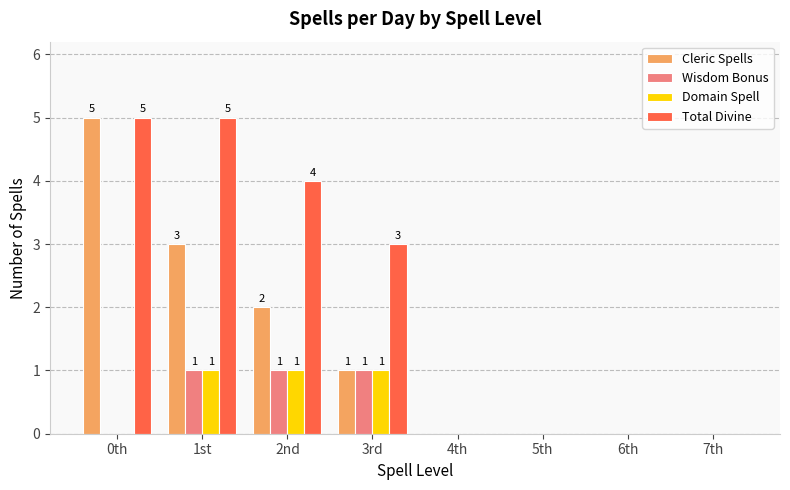

Which series has the largest total across all categories?

Total Divine